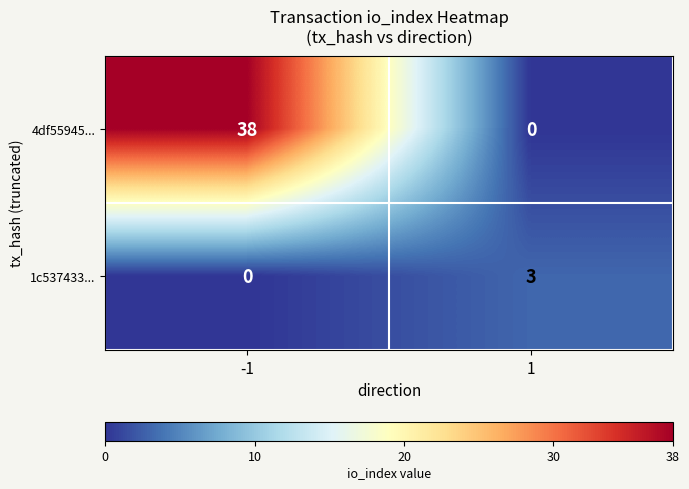

Reading left to right, extract all data points from this chart.

4df55945...: -1=38	1=0
1c537433...: -1=0	1=3